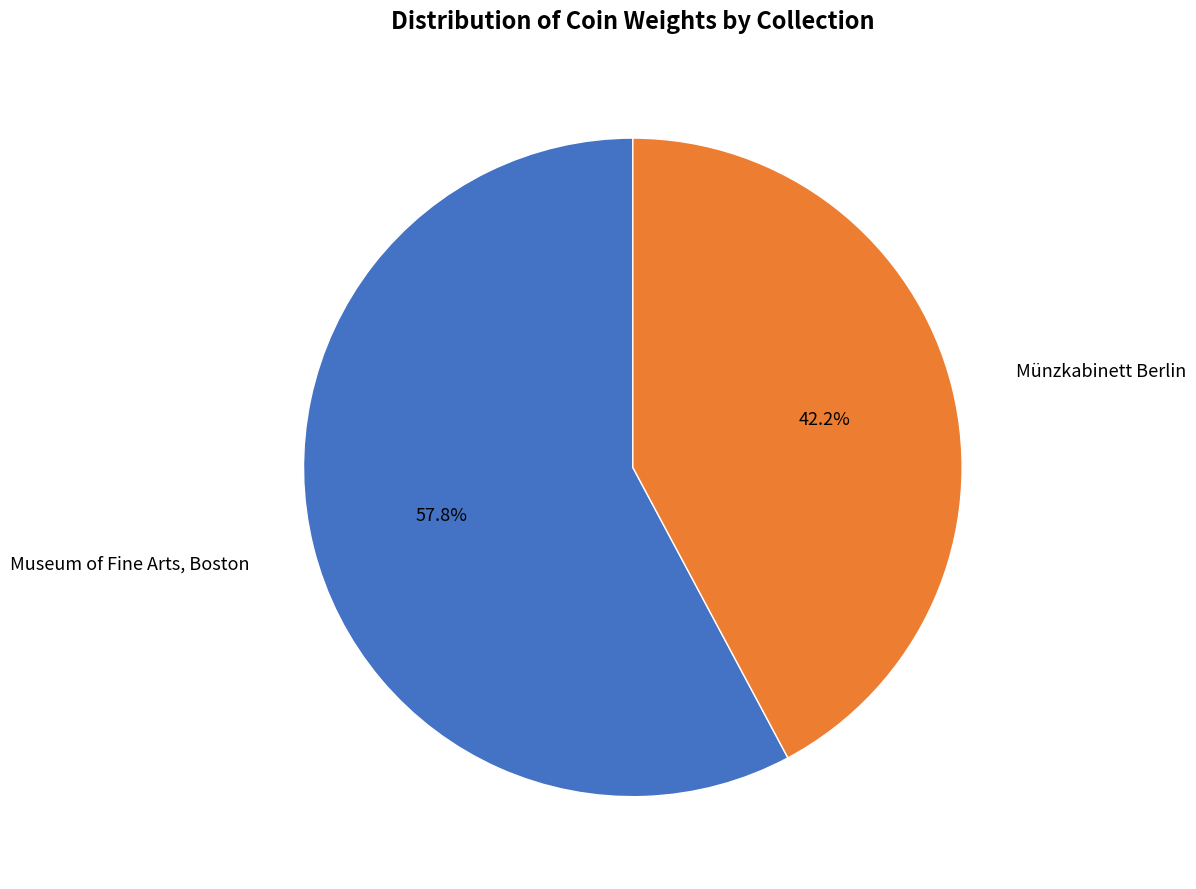

Does any single category account for the majority?

Yes